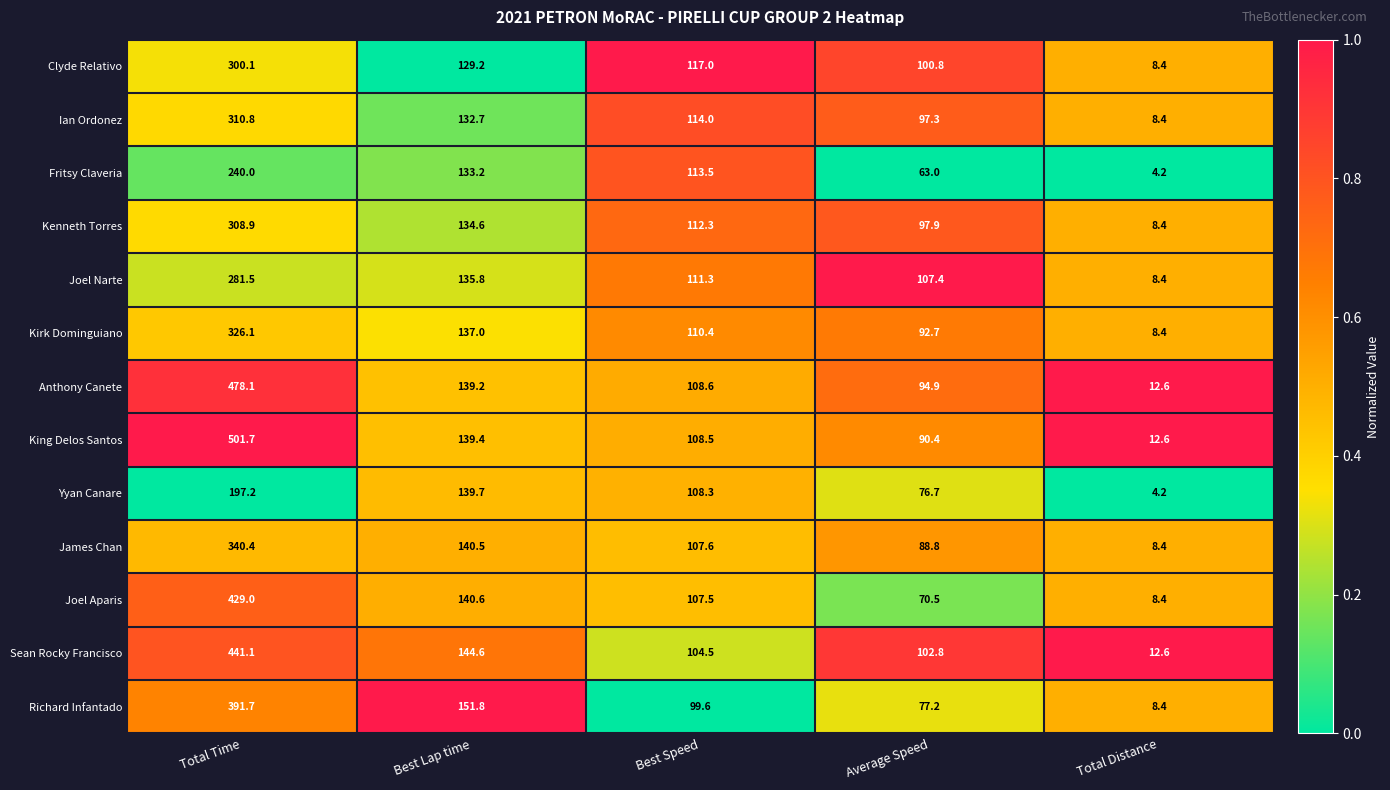

Which series has the largest total across all categories?

King Delos Santos